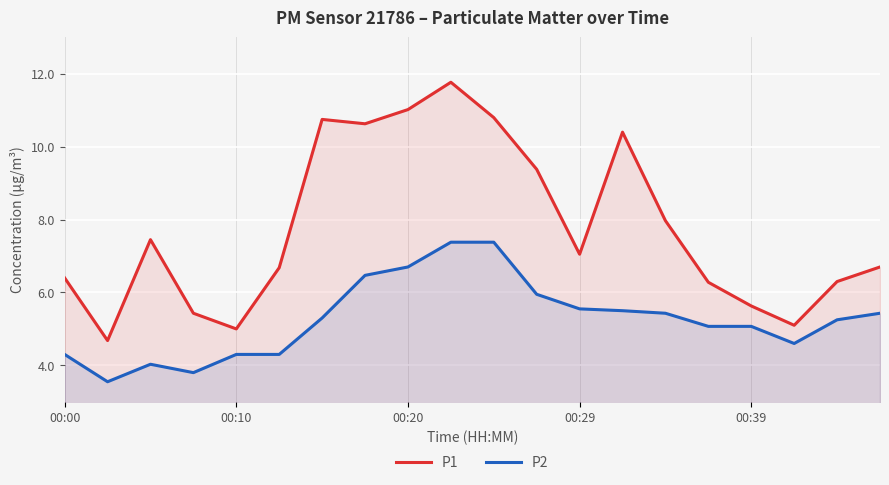

True or false: P1 and P2 cross at least once.

False